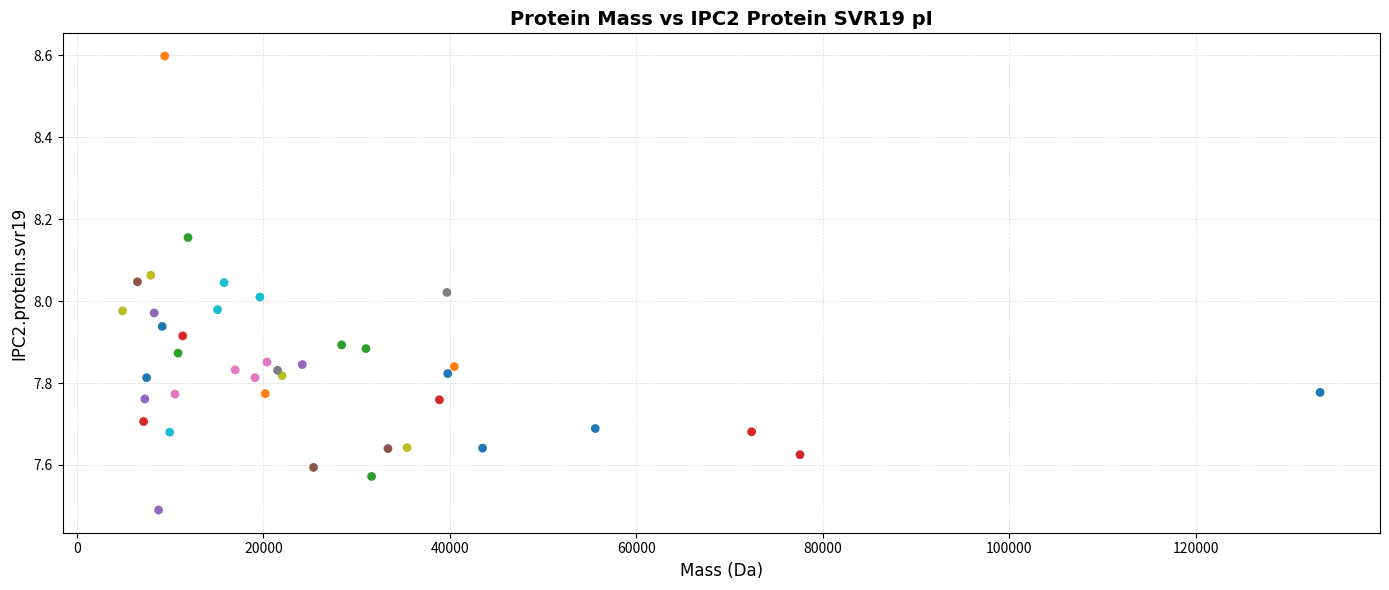

What is the range of X values (max minus min)?

128448.4